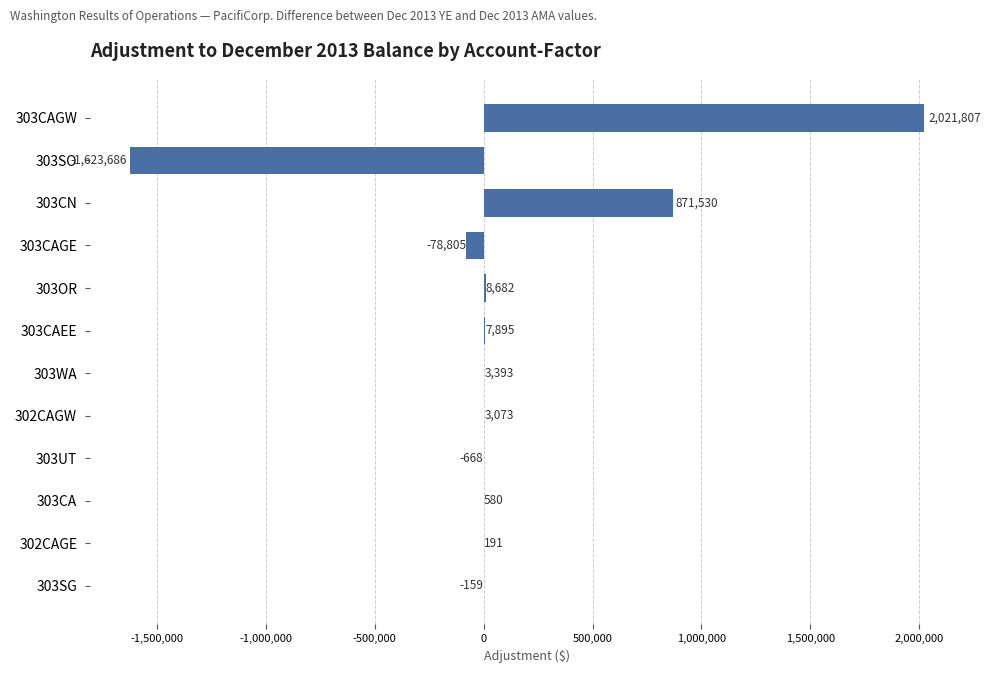

How many categories are shown in the chart?

12